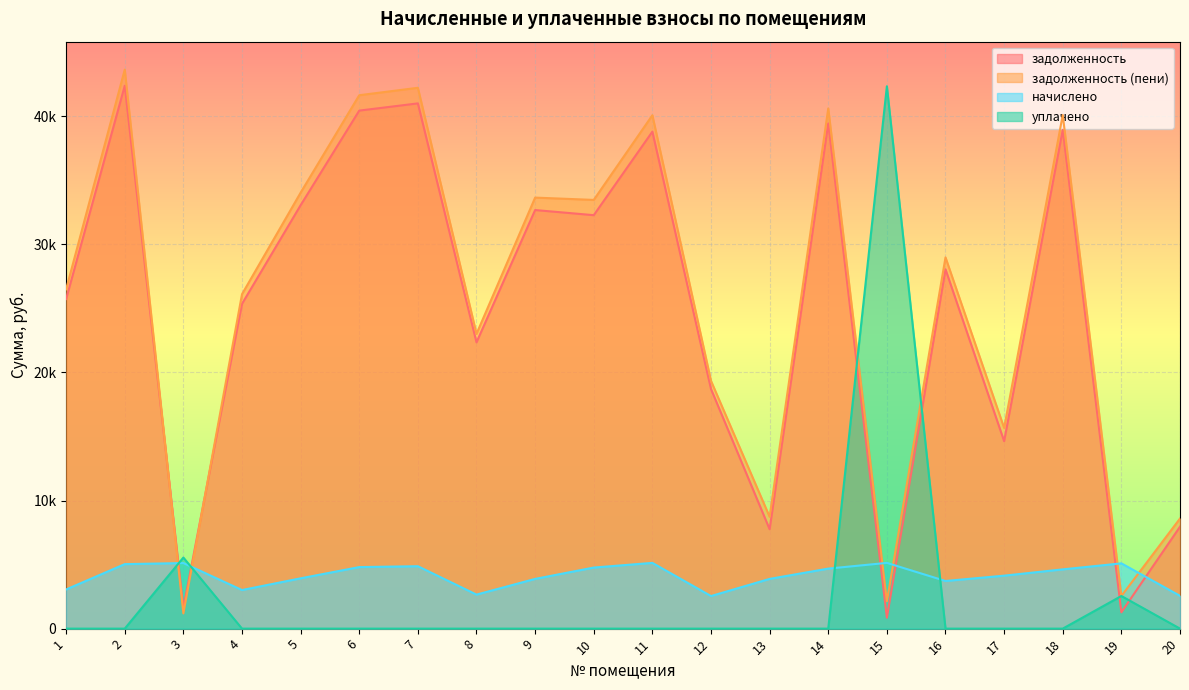

How many series are shown in this chart?

4